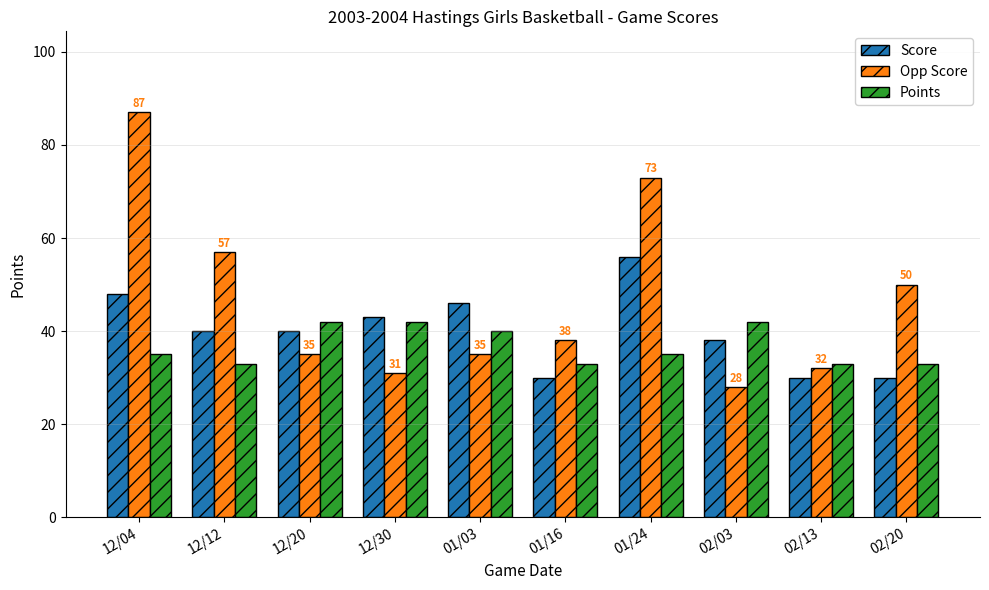

What are all the series names shown in the legend?

Score, Opp Score, Points